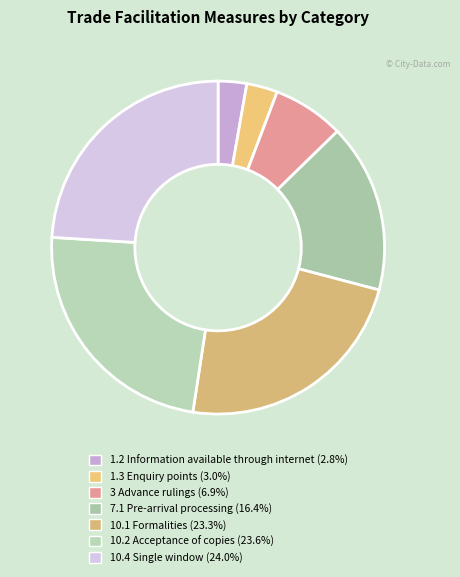

How many slices are in this pie chart?

7